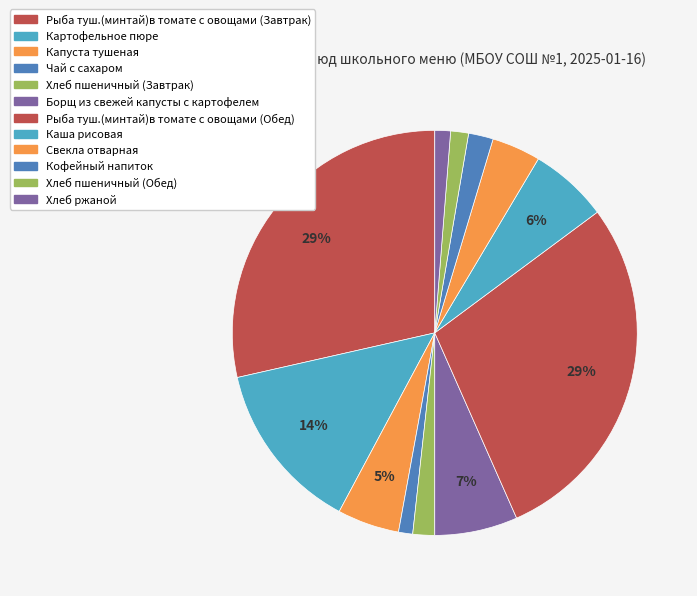

Does Свекла отварная account for over 50% of the chart?

No